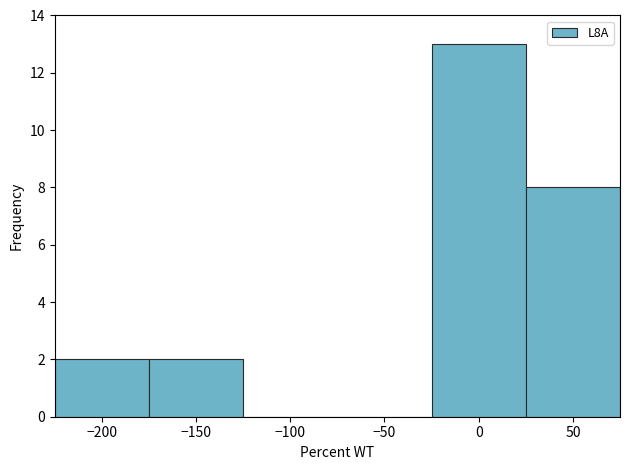

Reading left to right, list every bar in this chart as the range it spans on the x-axis followed by its height. The values are not printed on the chart, so give them approximately, as read against the axis.

-225 to -175: 2
-175 to -125: 2
-125 to -75: 0
-75 to -25: 0
-25 to 25: 13
25 to 75: 8